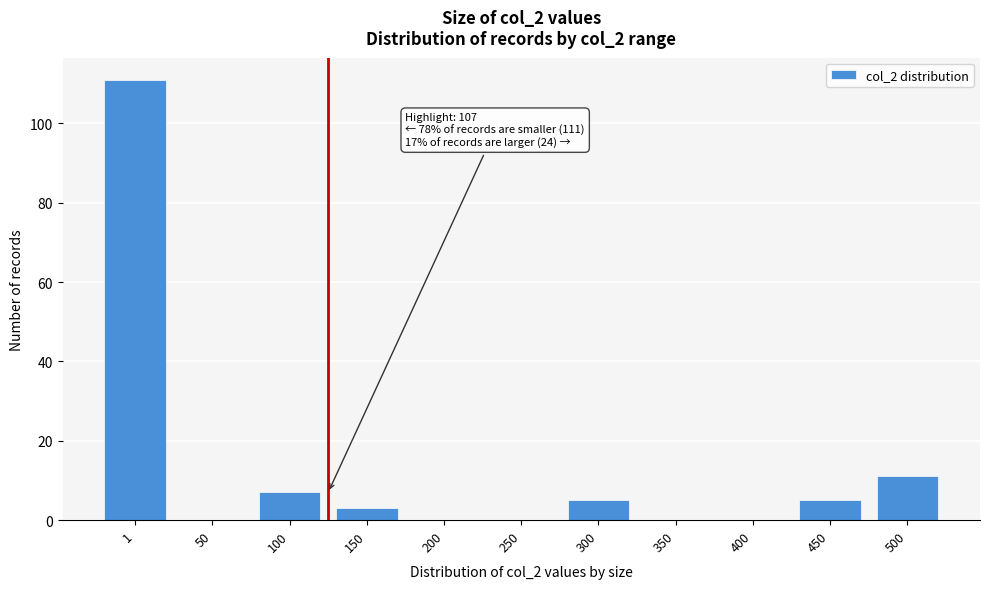

Reading left to right, transcribe all the data shown in this chart.

1=111	50=0	100=7	150=3	200=0	250=0	300=5	350=0	400=0	450=5	500=11